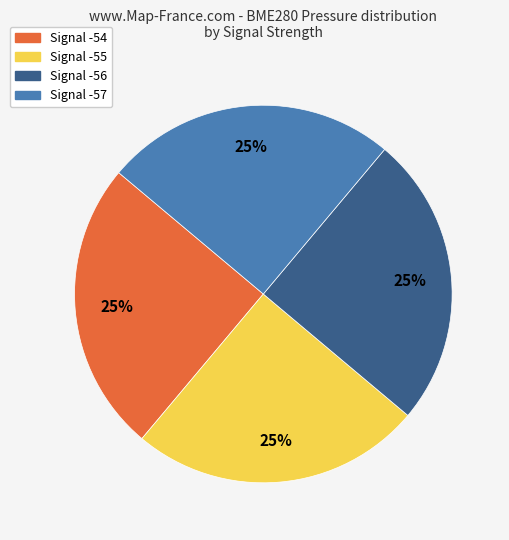

What is the ratio of the value at Signal -54 to the value at Signal -56?

1.0